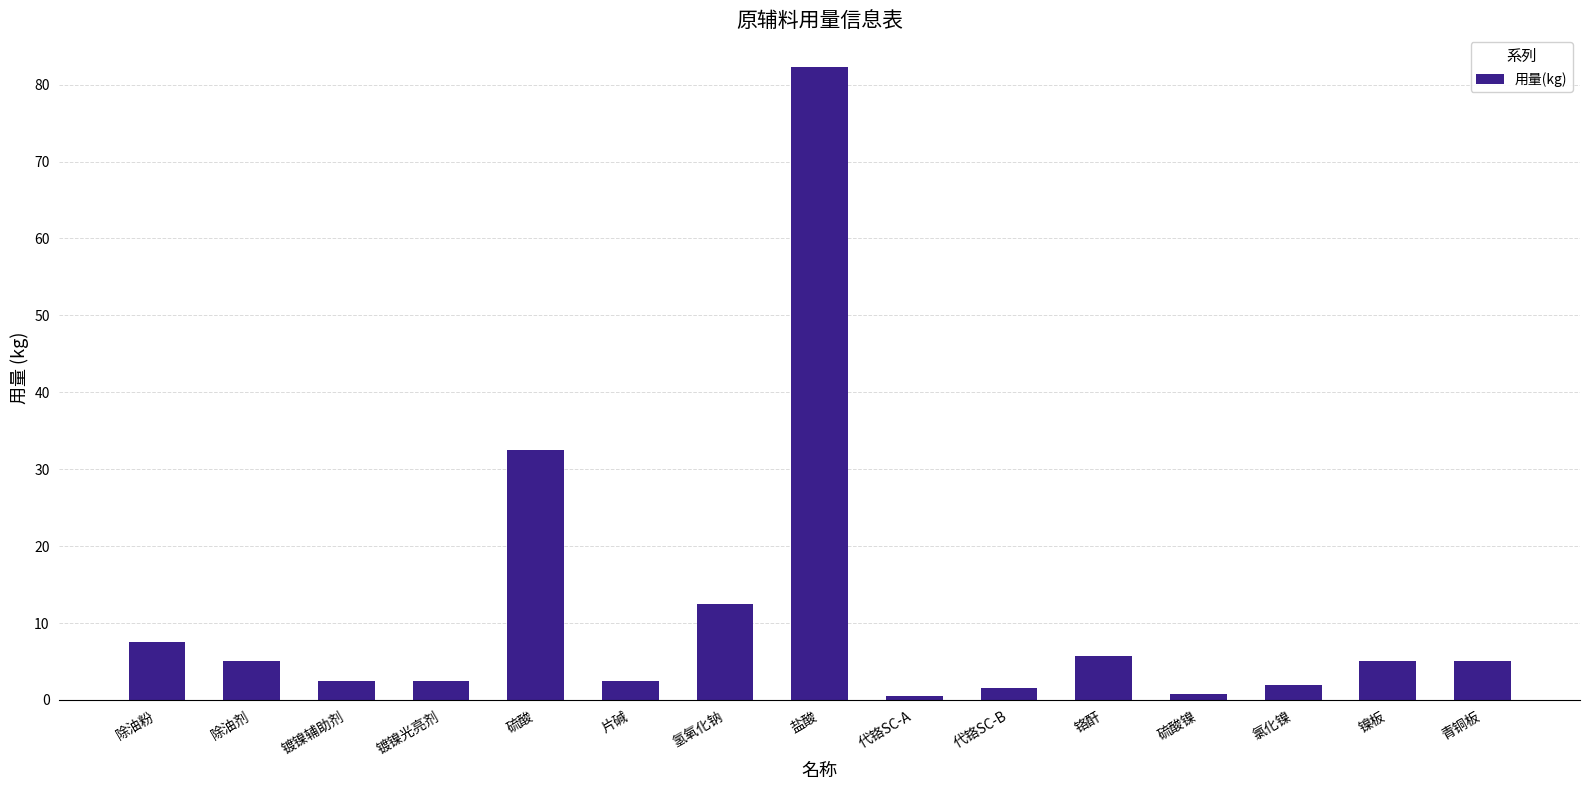

What position from the right is 镀镍辅助剂?

13